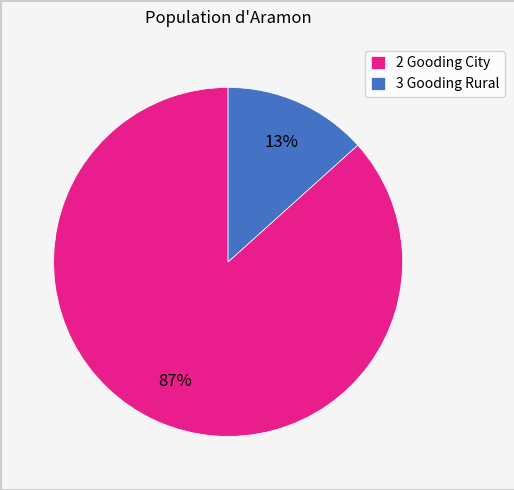

Which slice represents more than half of the pie?

2 Gooding City